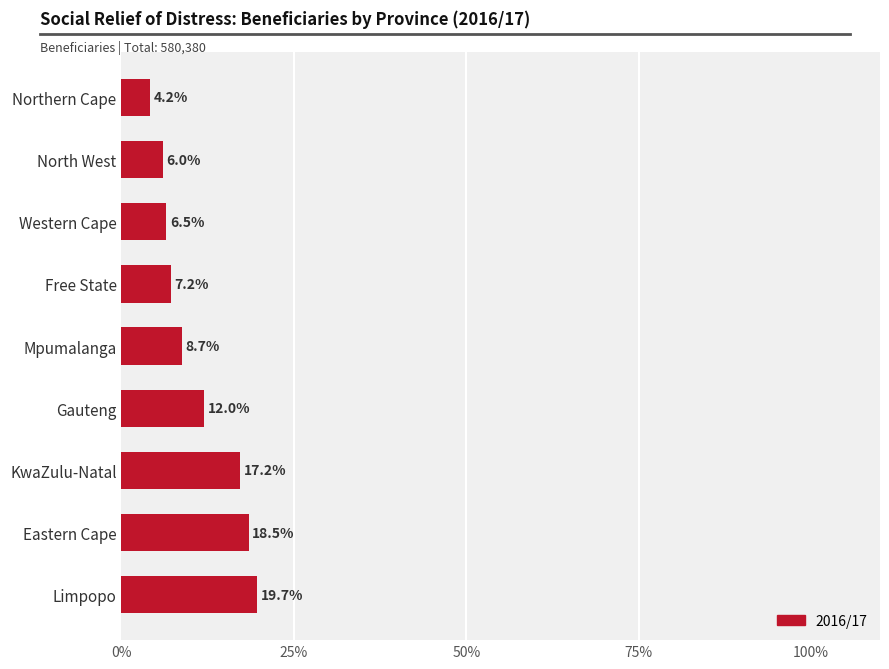

Reading bottom to top, list all the values displayed in this chart.

Limpopo=19.7	Eastern Cape=18.5	KwaZulu-Natal=17.2	Gauteng=12.0	Mpumalanga=8.7	Free State=7.2	Western Cape=6.5	North West=6.0	Northern Cape=4.2